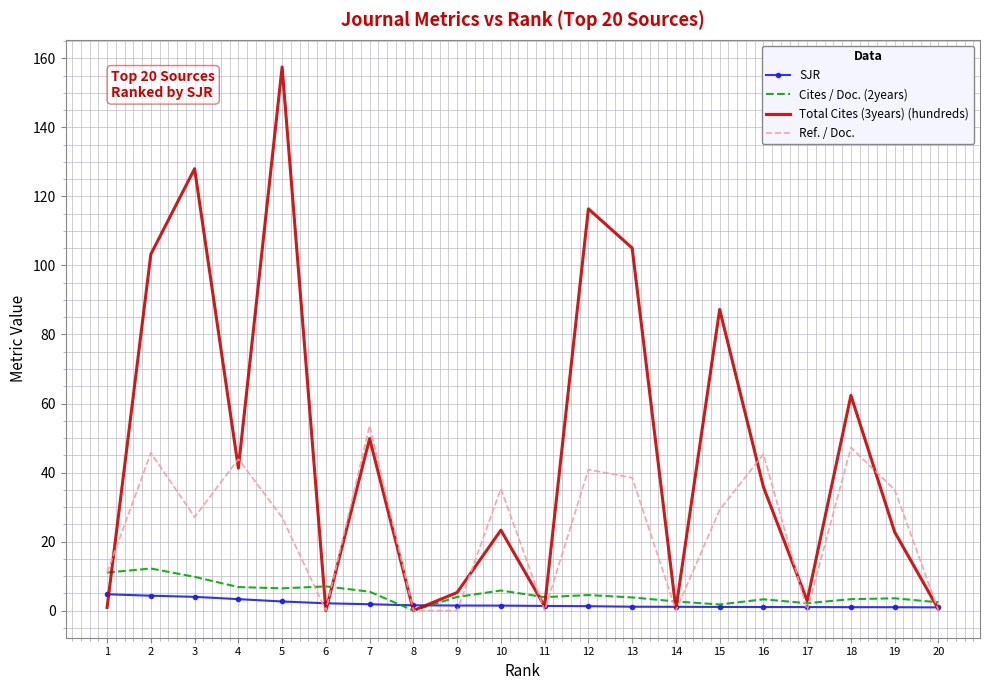

Where do SJR and Cites / Doc. (2years) first cross each other?

7 and 8